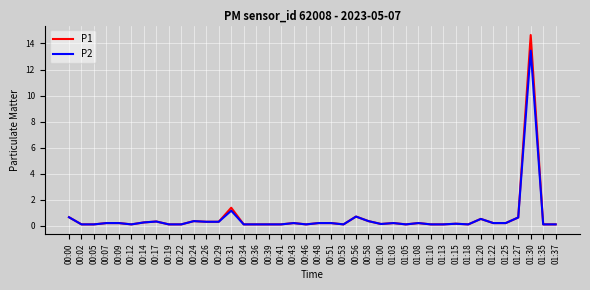

True or false: P2 has a value of 0.1 at 00:46.

True